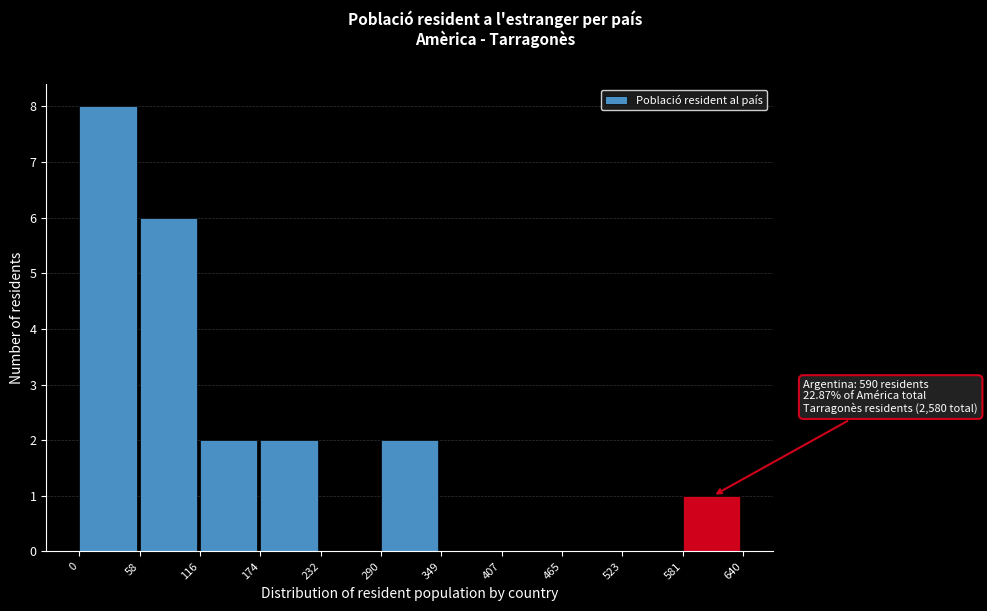

Which range on the x-axis has the tallest bar?

0 to 58